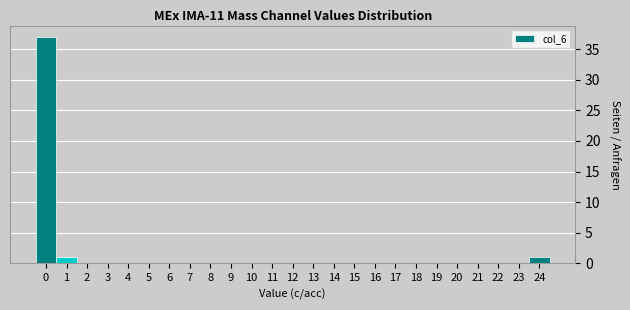

Reading left to right, transcribe this chart: for each bar, give the range it covers on the x-axis and its height. The values are not printed on the chart, so give them approximately, as read against the axis.

-0.5 to 0.5: 37
0.5 to 1.5: 1
1.5 to 2.5: 0
2.5 to 3.5: 0
3.5 to 4.5: 0
4.5 to 5.5: 0
5.5 to 6.5: 0
6.5 to 7.5: 0
7.5 to 8.5: 0
8.5 to 9.5: 0
9.5 to 10.5: 0
10.5 to 11.5: 0
11.5 to 12.5: 0
12.5 to 13.5: 0
13.5 to 14.5: 0
14.5 to 15.5: 0
15.5 to 16.5: 0
16.5 to 17.5: 0
17.5 to 18.5: 0
18.5 to 19.5: 0
19.5 to 20.5: 0
20.5 to 21.5: 0
21.5 to 22.5: 0
22.5 to 23.5: 0
23.5 to 24.5: 1